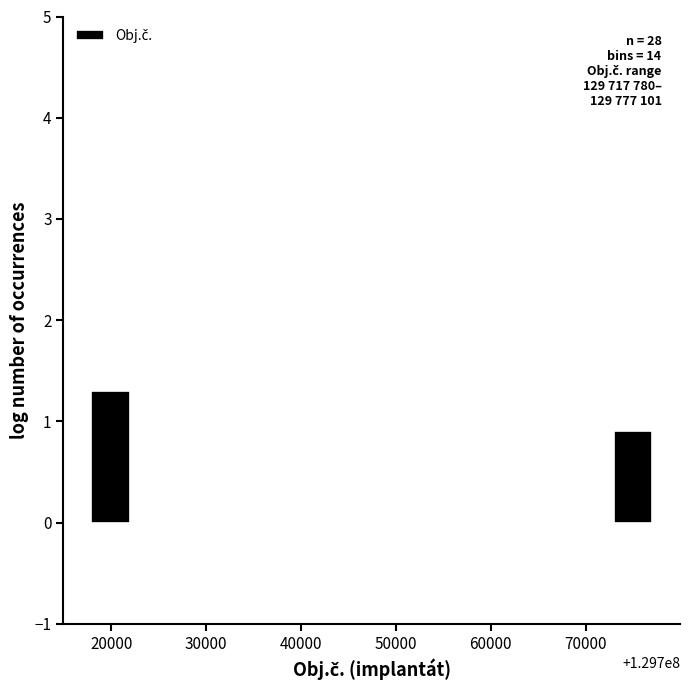

Reading left to right, what are all the values shown in this chart?

20000=1.3	70000=0.9